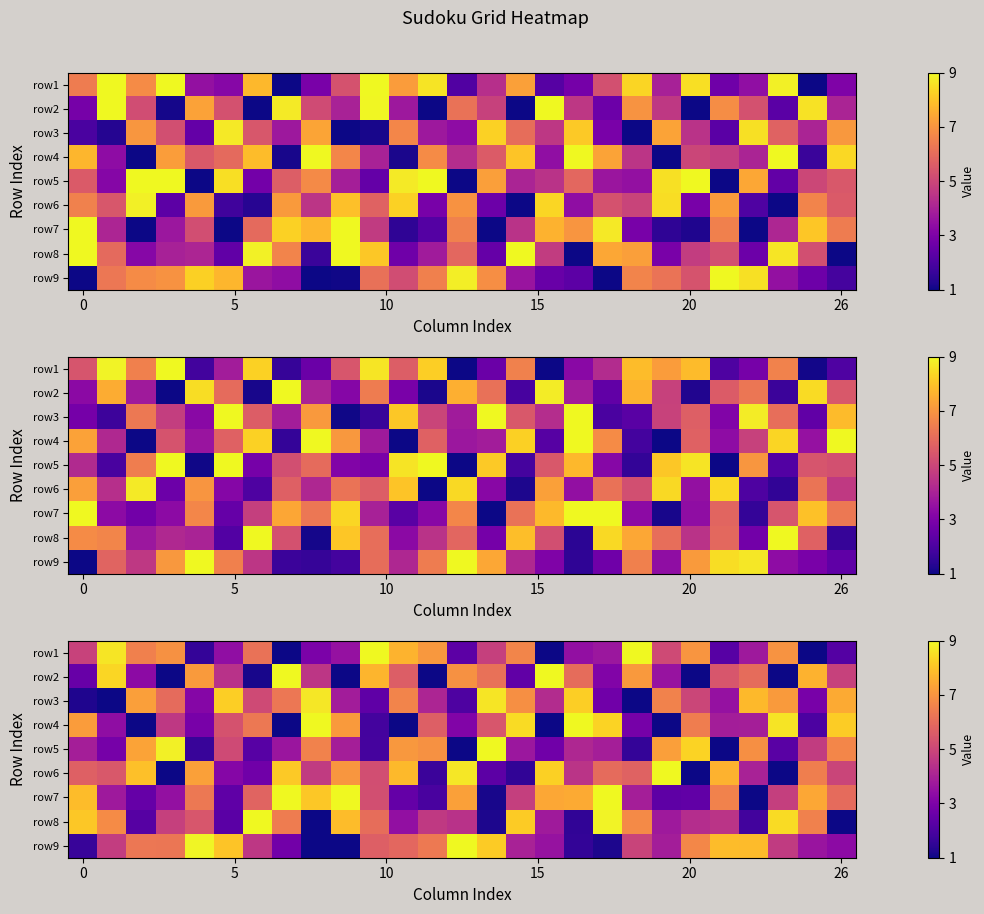

What is the sum of all row_3 values?

129.7